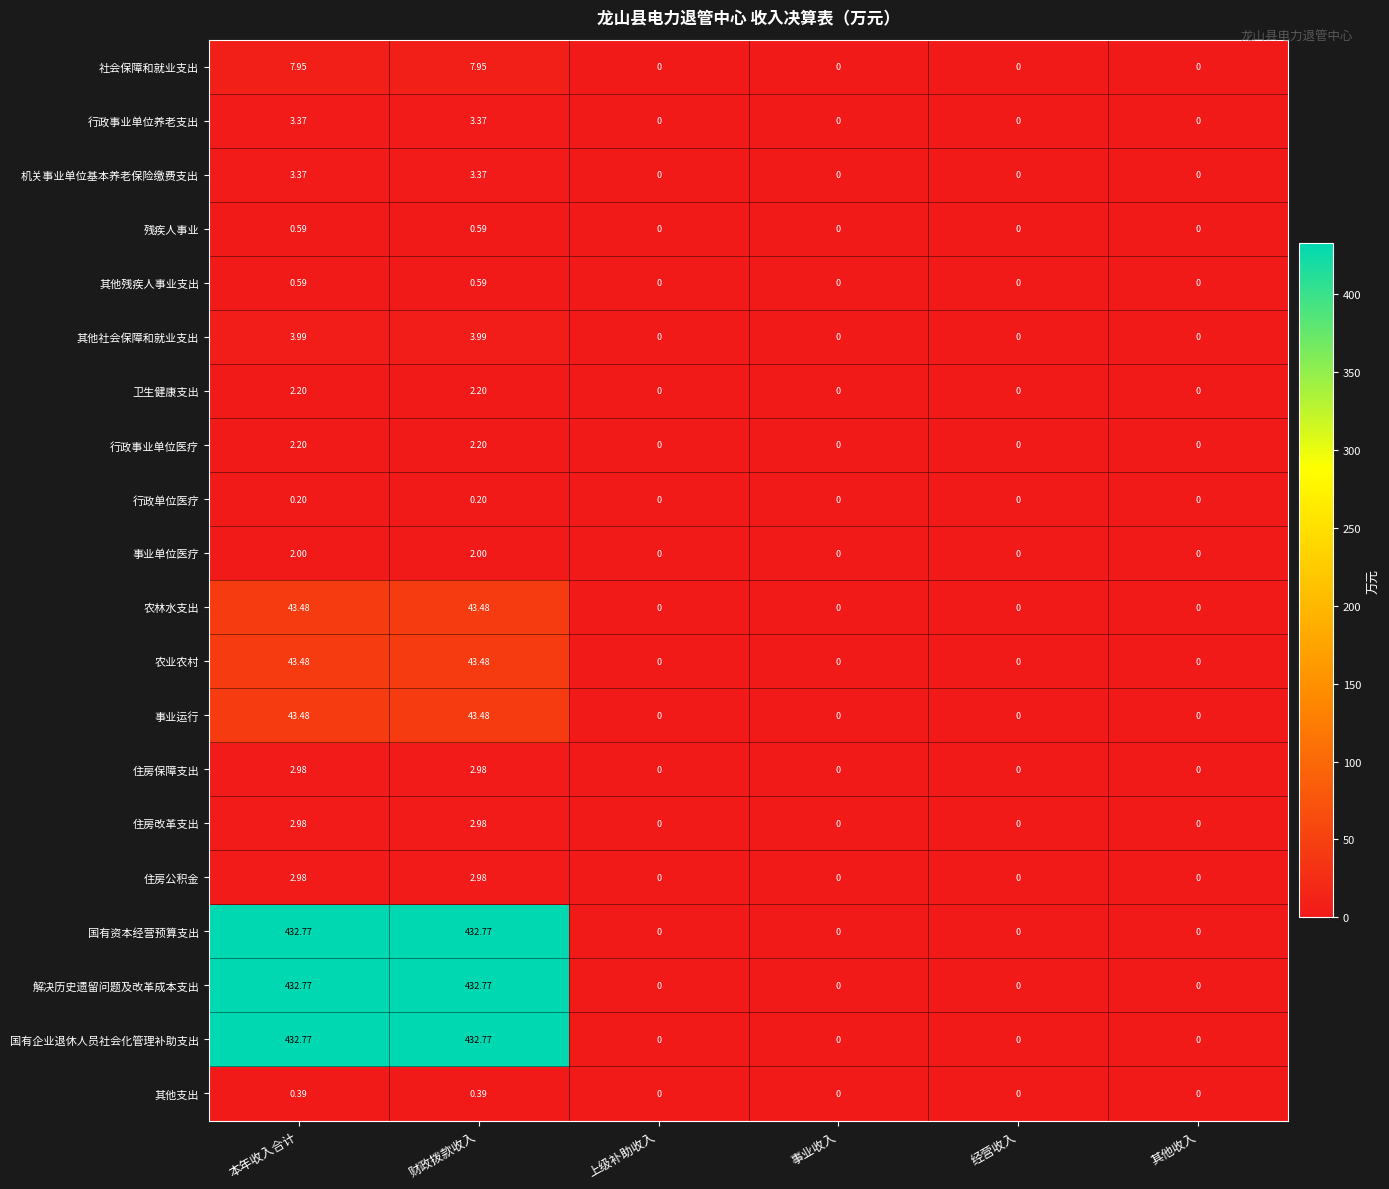

How many series are shown in this chart?

20